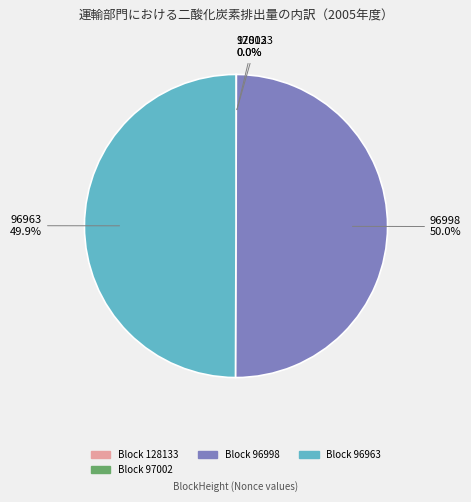

What percentage is NOT represented by 96963?

50.1%